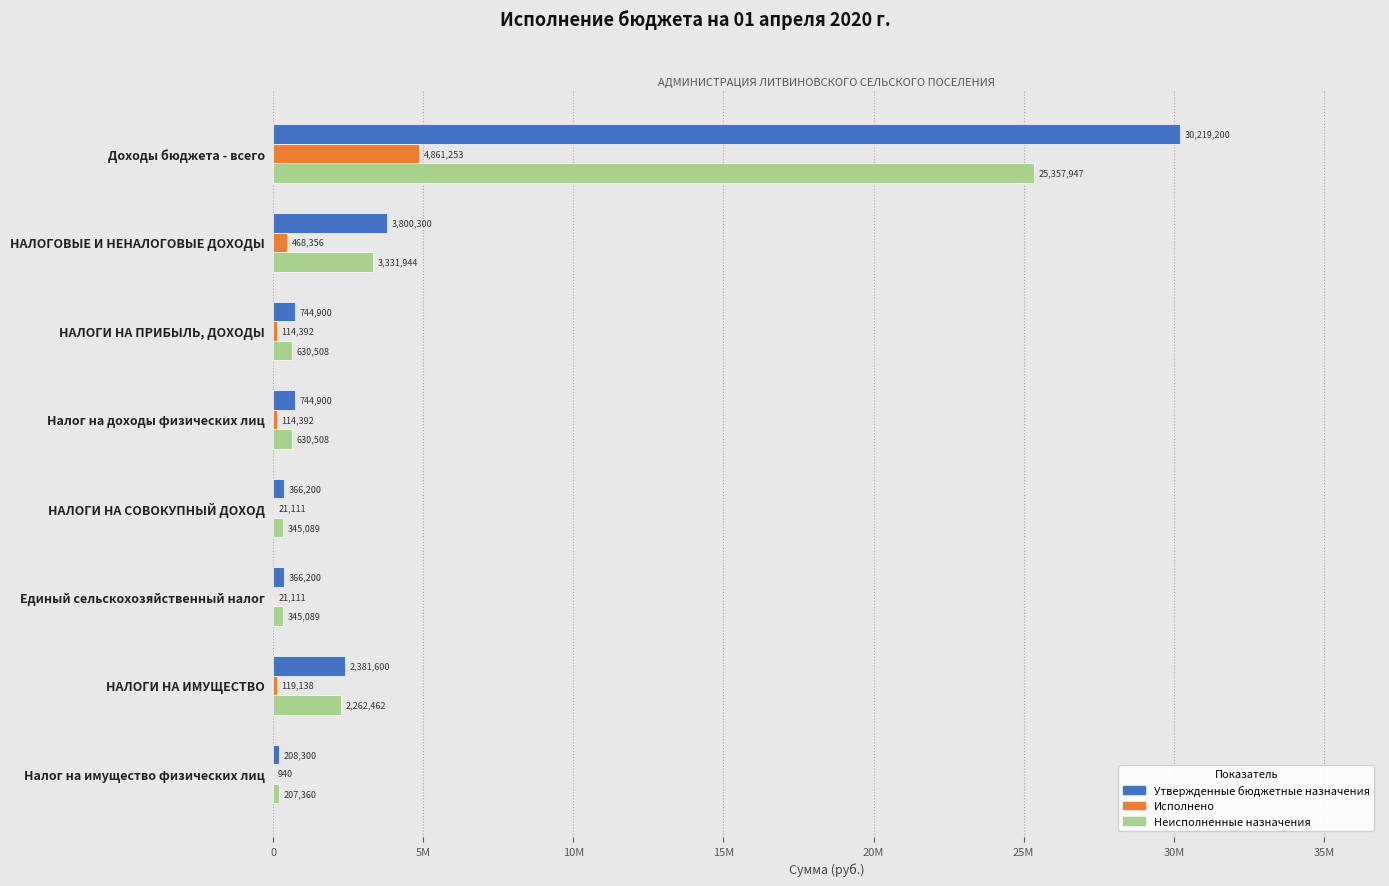

What is the difference between the maximum and second lowest values in the Неисполненные назначения series?

25012858.3